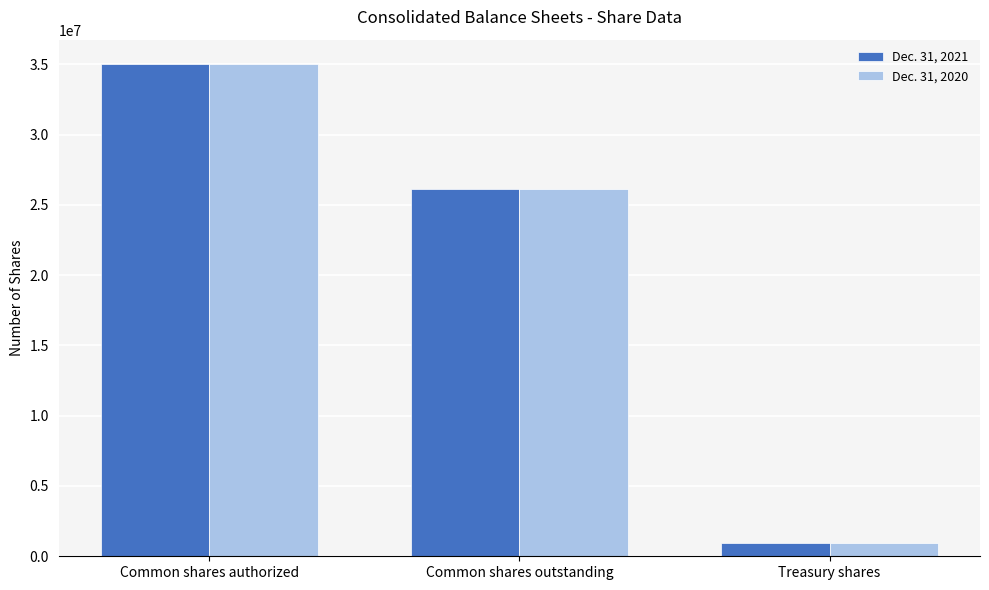

Which category has the highest value across all series?

Common shares authorized